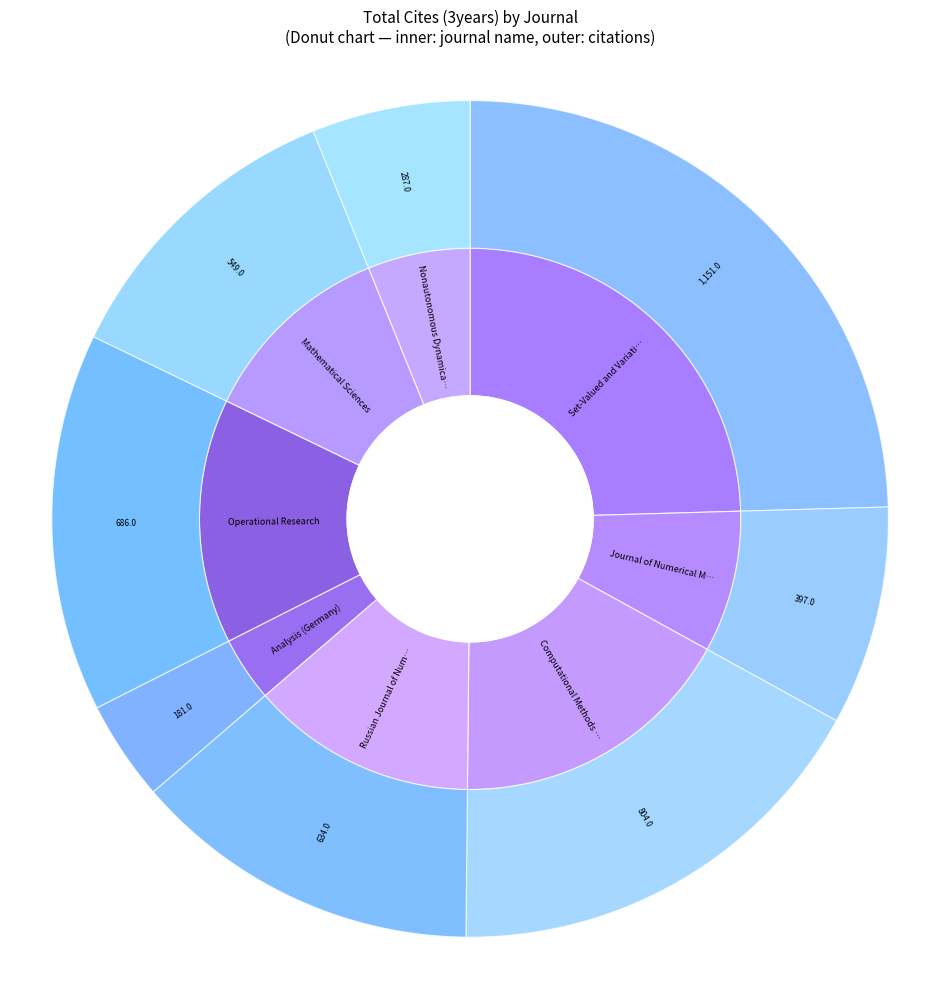

Approximately how many times larger is the value at Set-Valued and Variational Analysis compared to Russian Journal of Numerical Analysis?

1.8